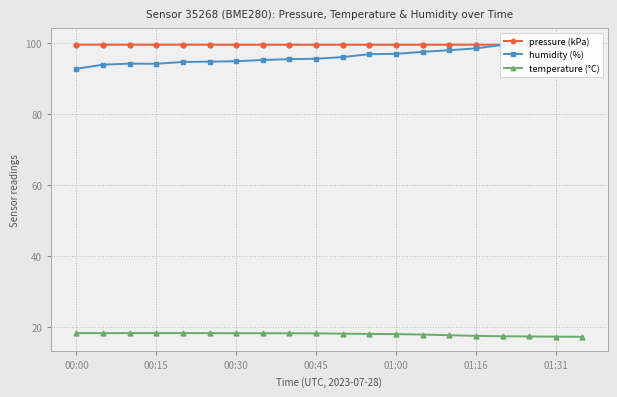

Is the value of temperature (°C) at 8 greater than the value of humidity (%) at 19?

No